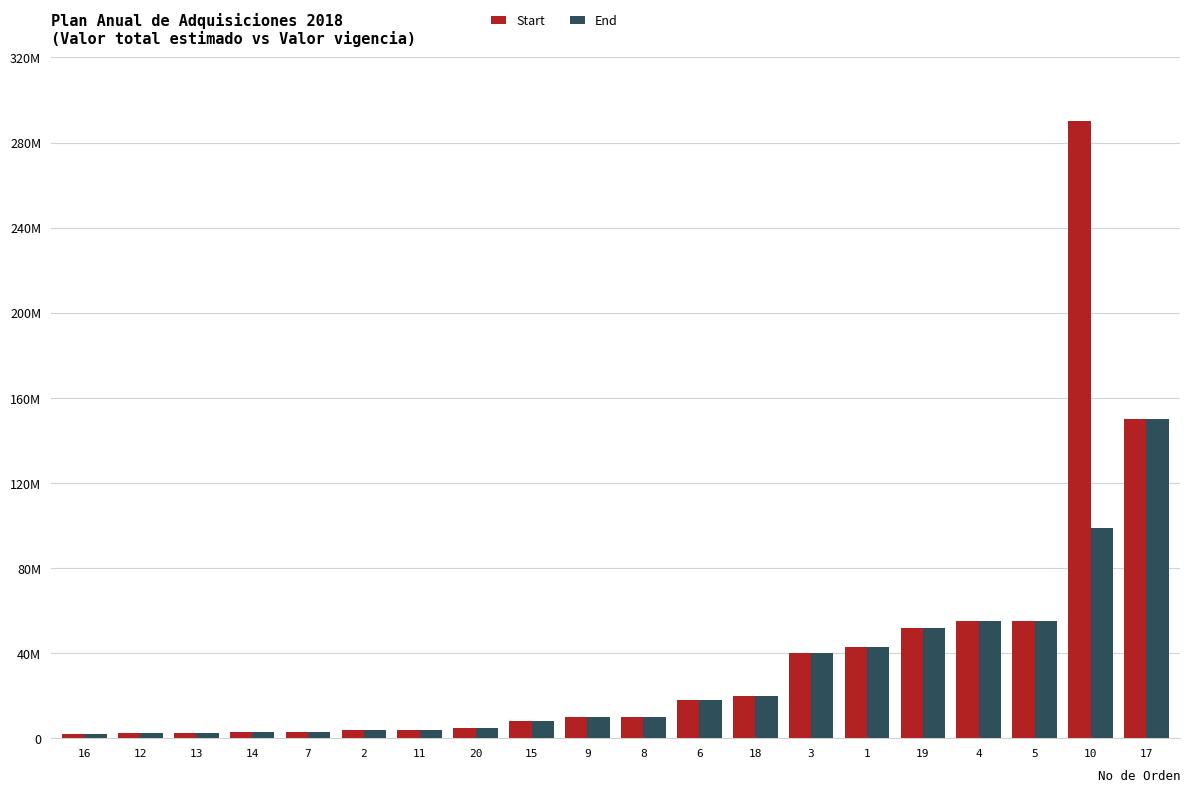

At which label does Start first exceed 10000000?

6